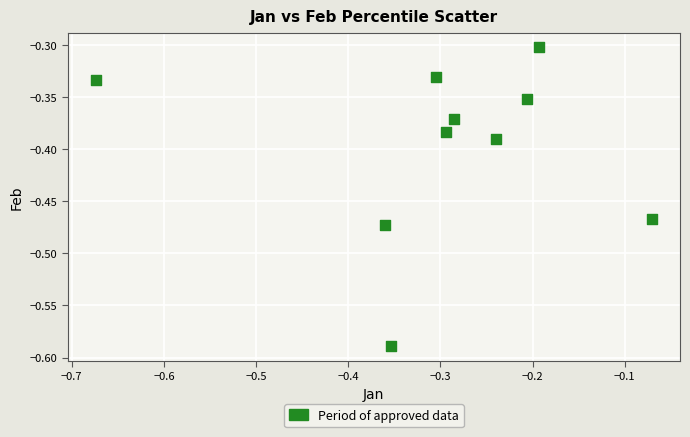

What is the range of Y values (max minus min)?

0.3